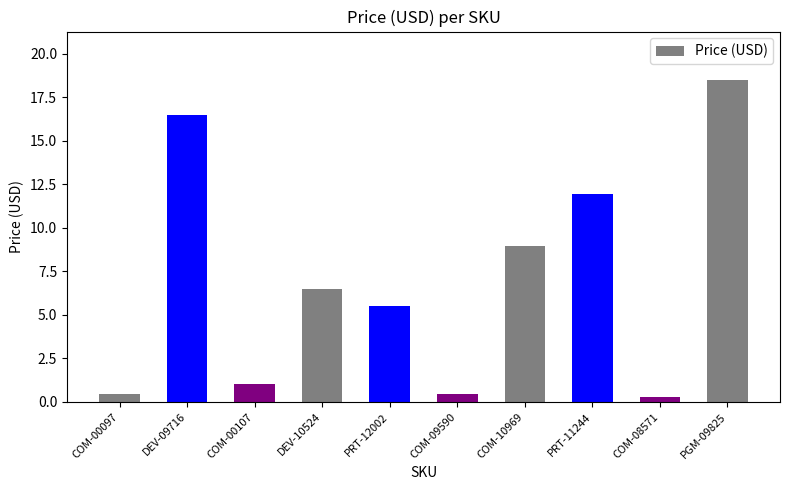

Count the number of data series in this chart.

1